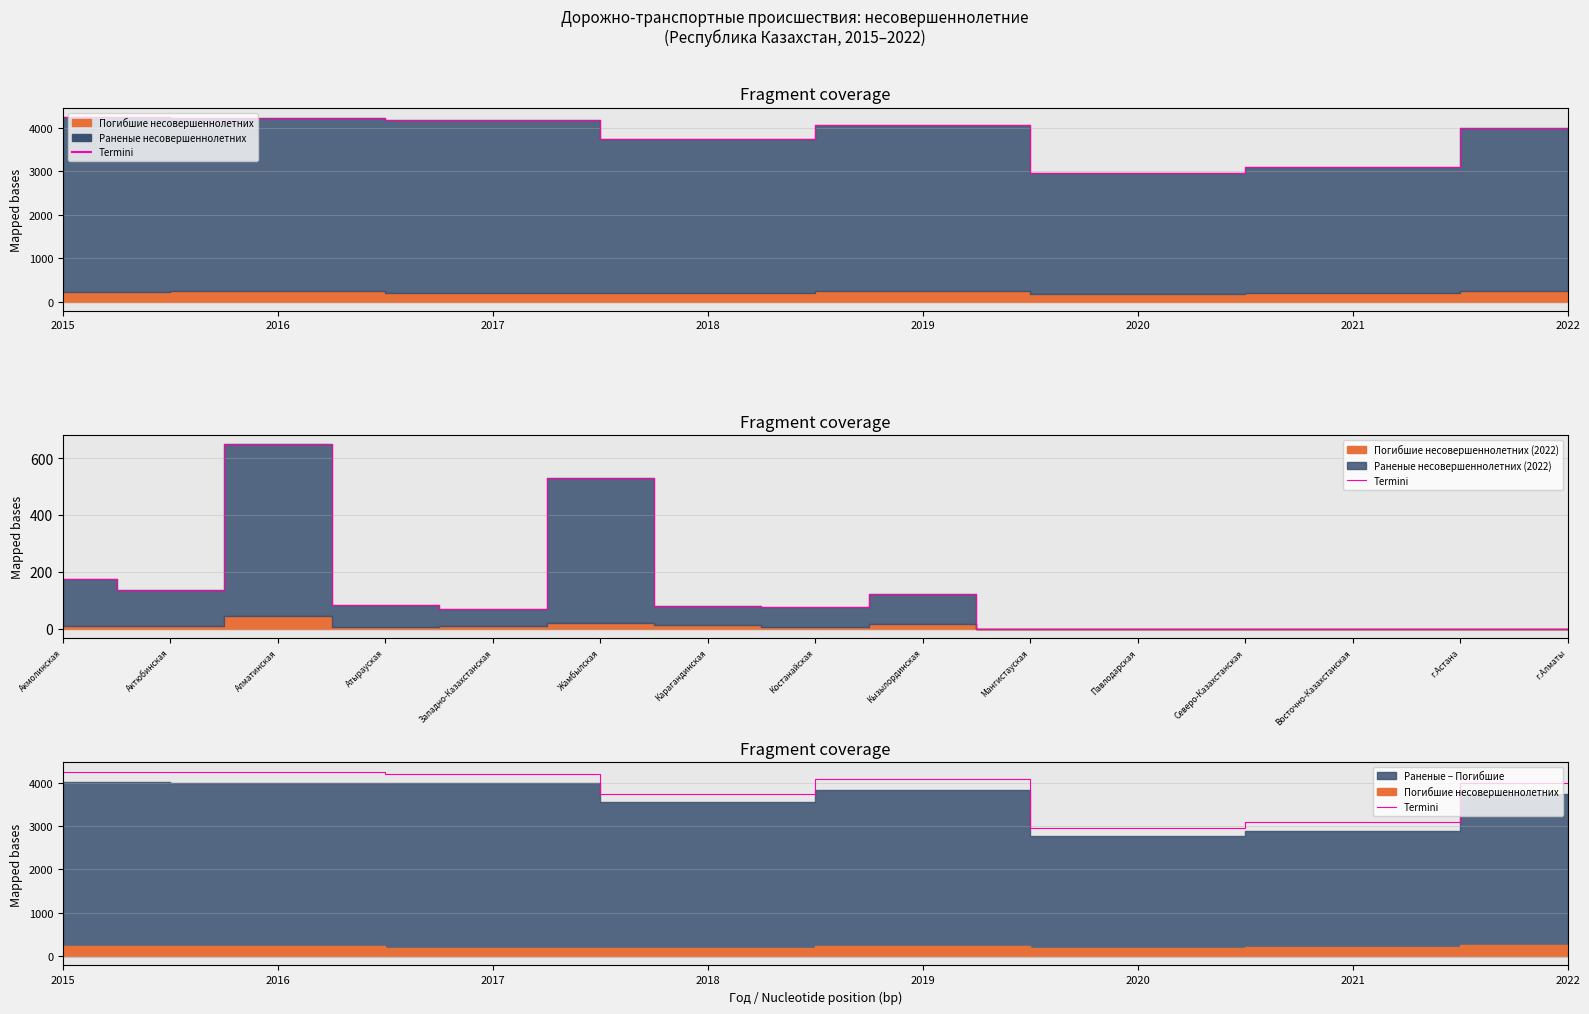

What is the change in value from 2015 to 2021?

-1151